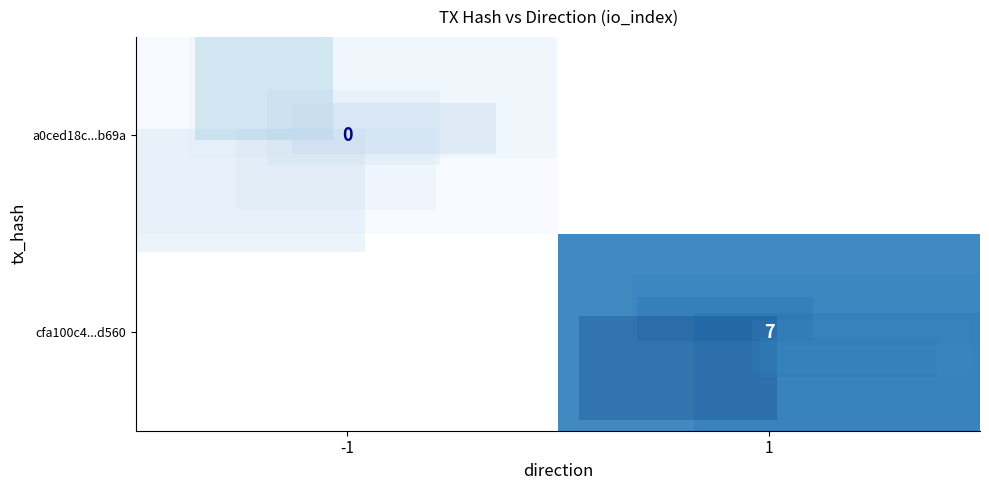

What is the greatest value displayed?

7.0